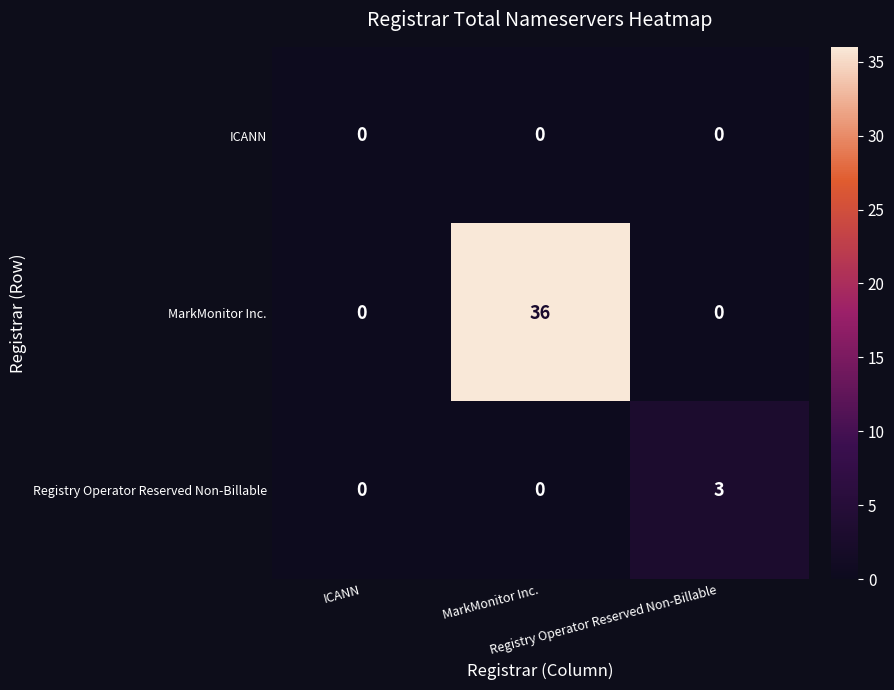

Which series changed the most between ICANN and MarkMonitor Inc.?

MarkMonitor Inc.